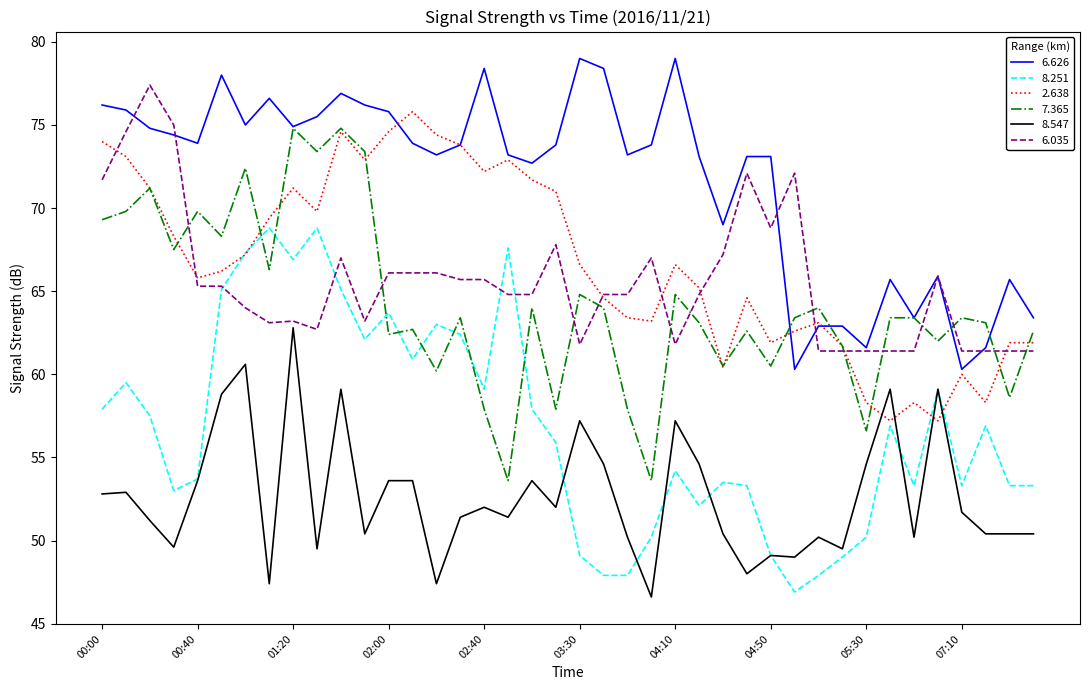

Is this an area chart (filled region under the line)?

No